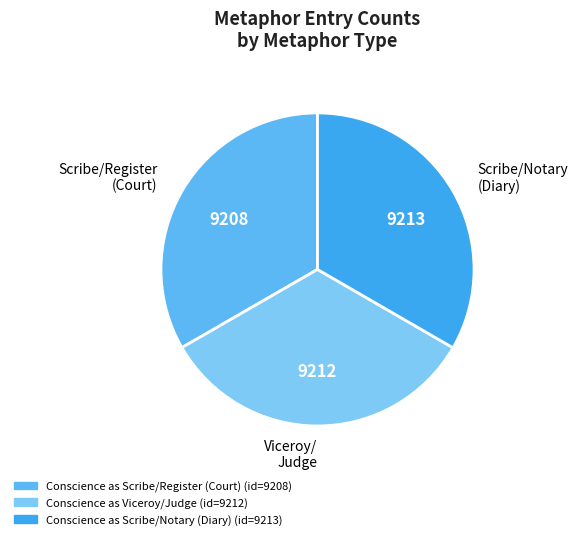

What is the ratio of the value at Scribe/Notary (Diary) to the value at Scribe/Register (Court)?

1.0